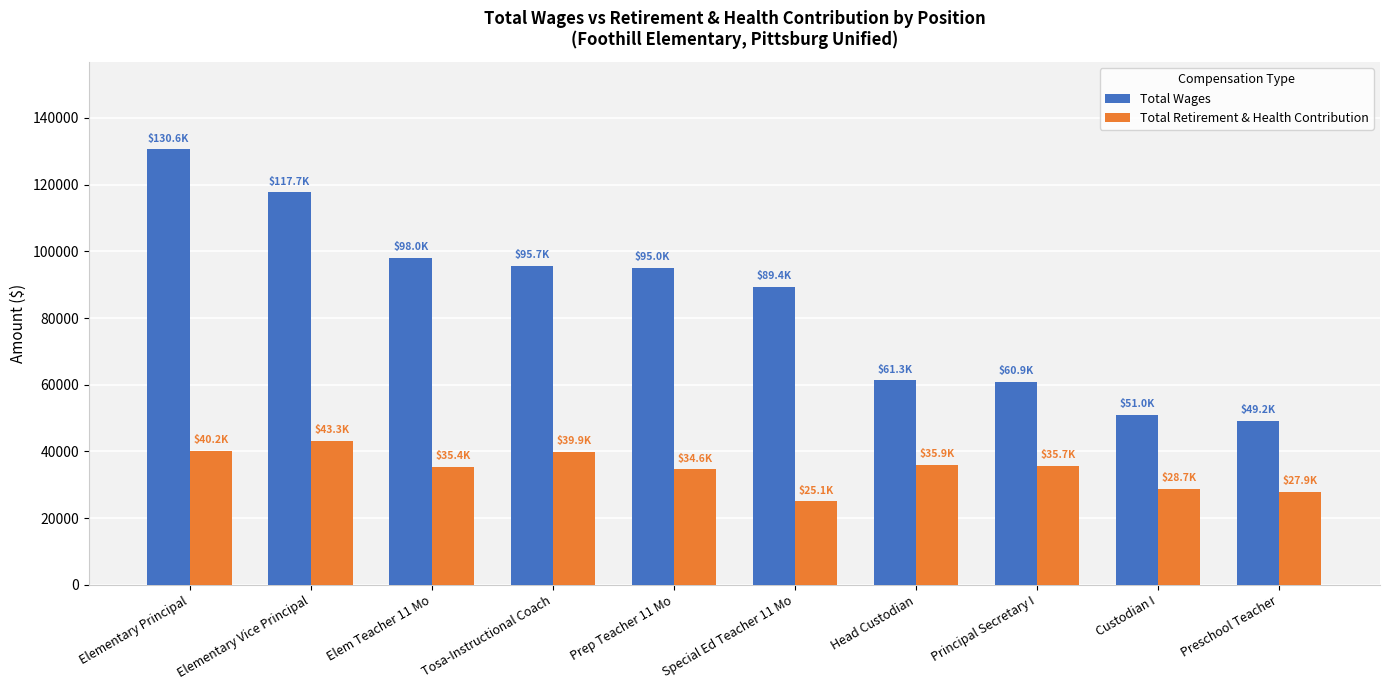

What is the value of the Total Wages bar at the 6th from the left?

89357